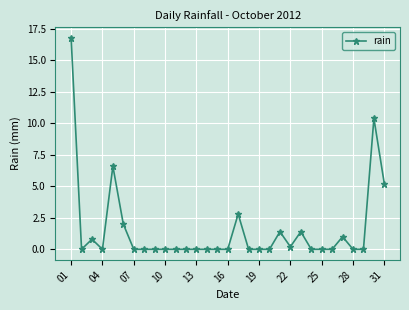

What is the greatest value displayed?

16.8